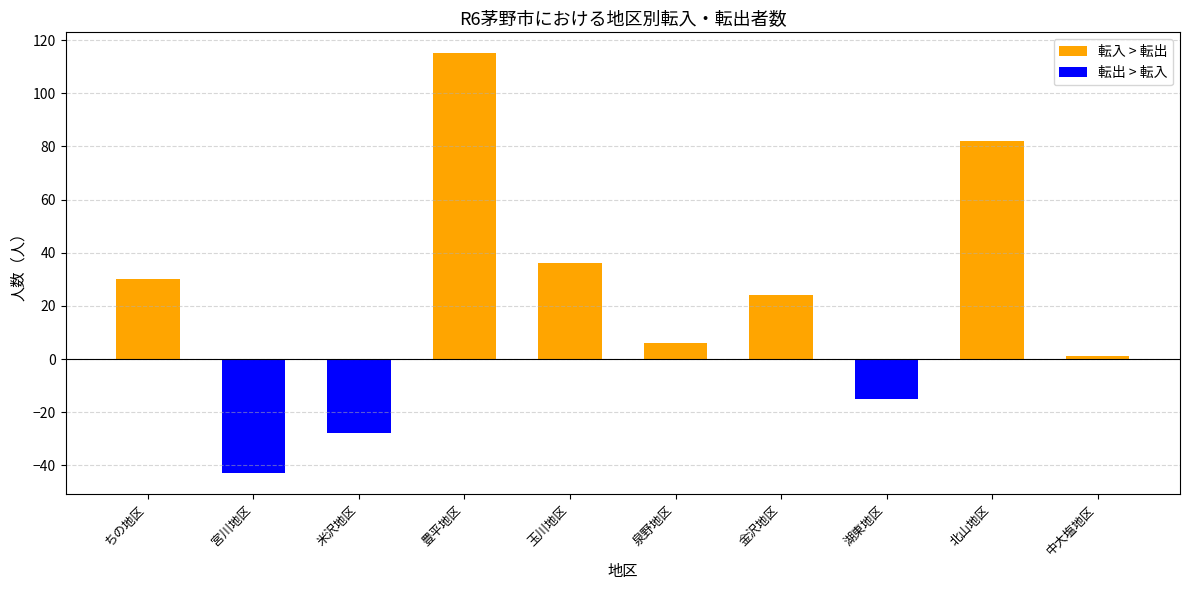

What is the difference between the 転出 > 転入 values at 米沢地区 and 豊平地区?

28